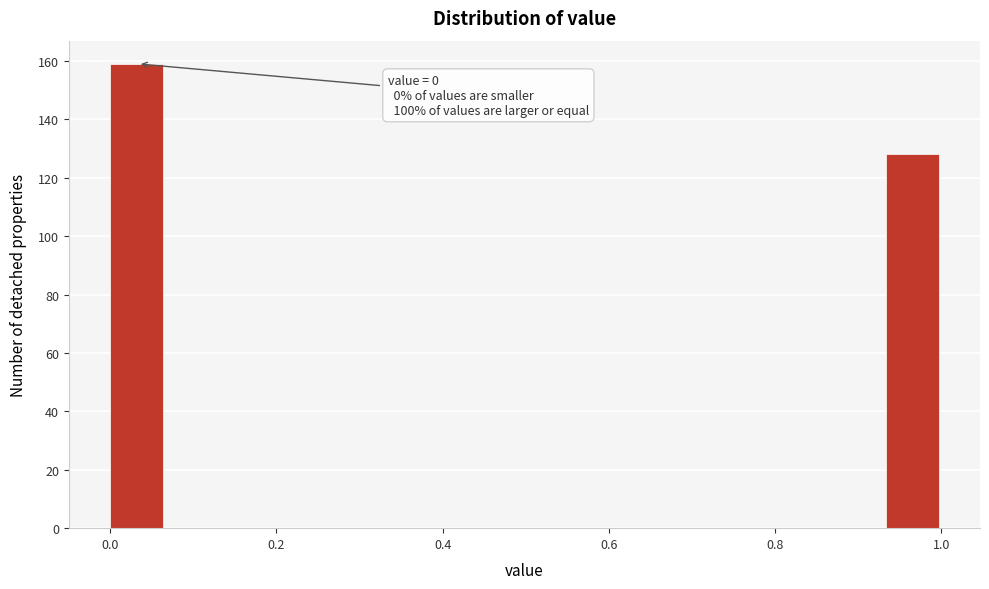

Read against the x-axis, roughly where is the centre of the tallest bar?

0.04